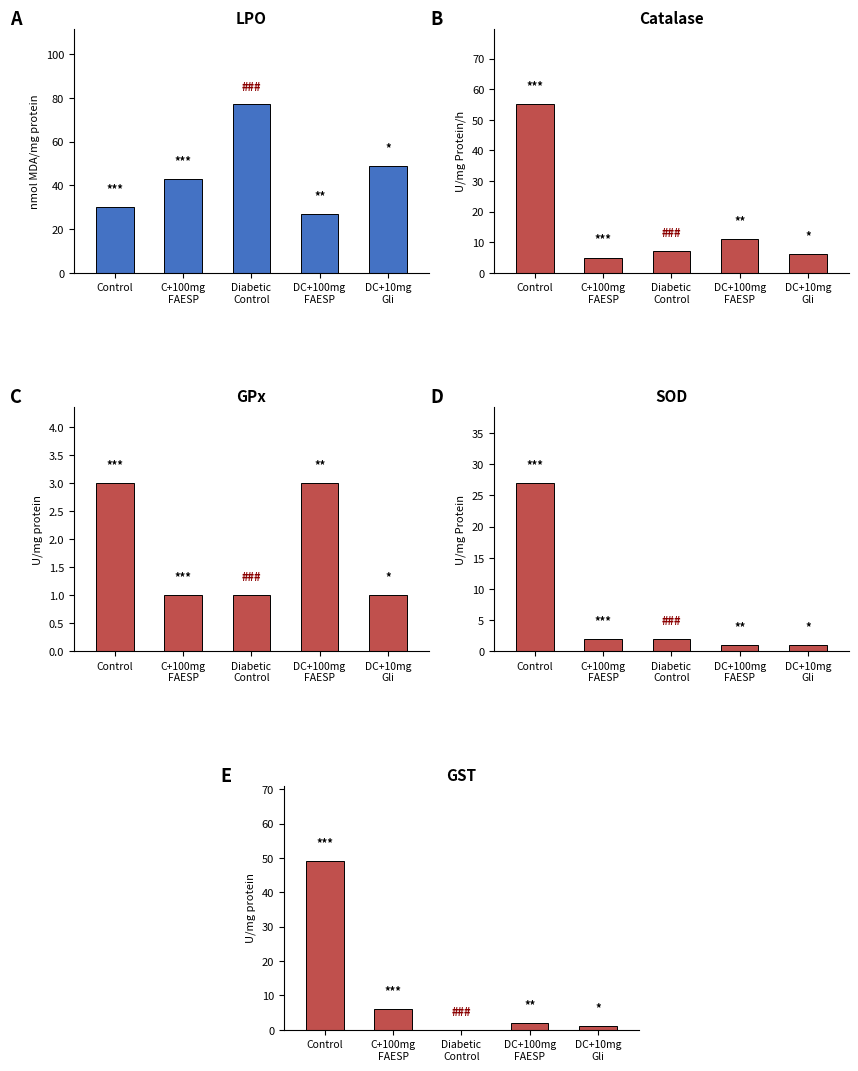

Between Control and DC+10mg
Gli, which series saw the biggest shift?

Catalase